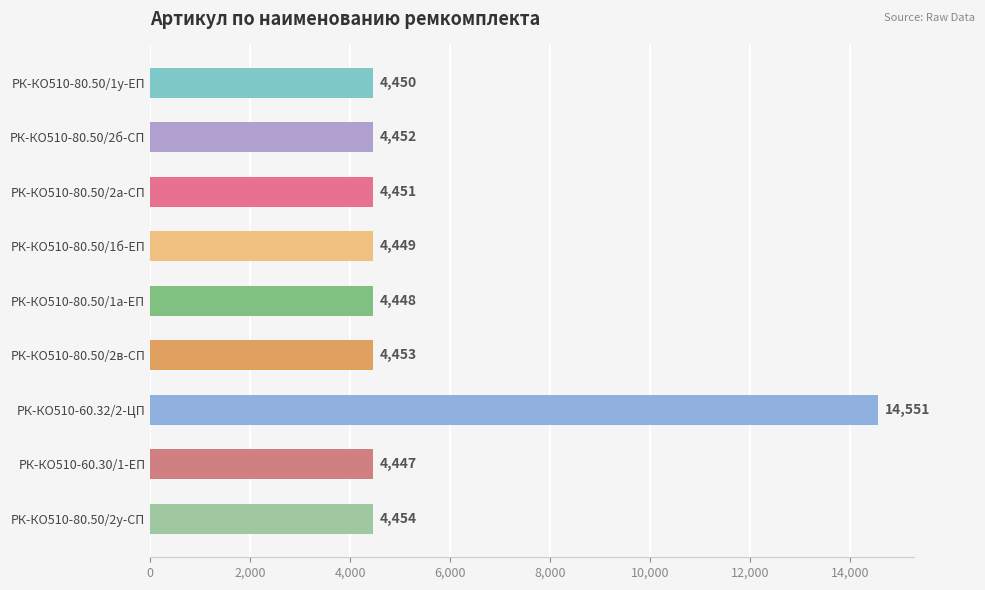

Are the bars grouped side by side (vs. stacked)?

No